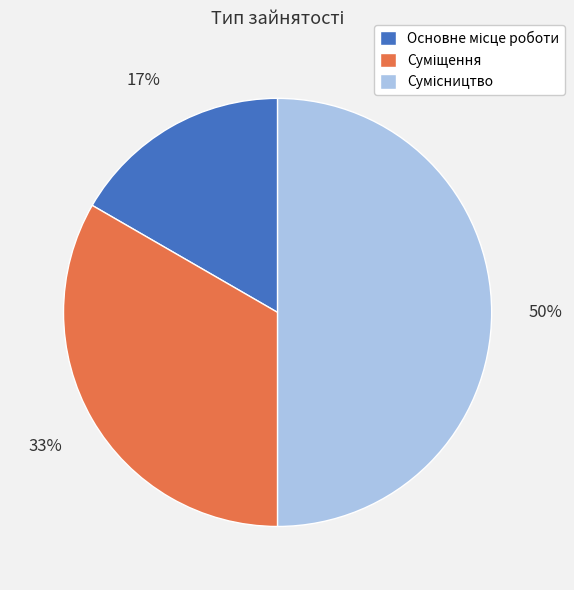

How many slices are in this pie chart?

3